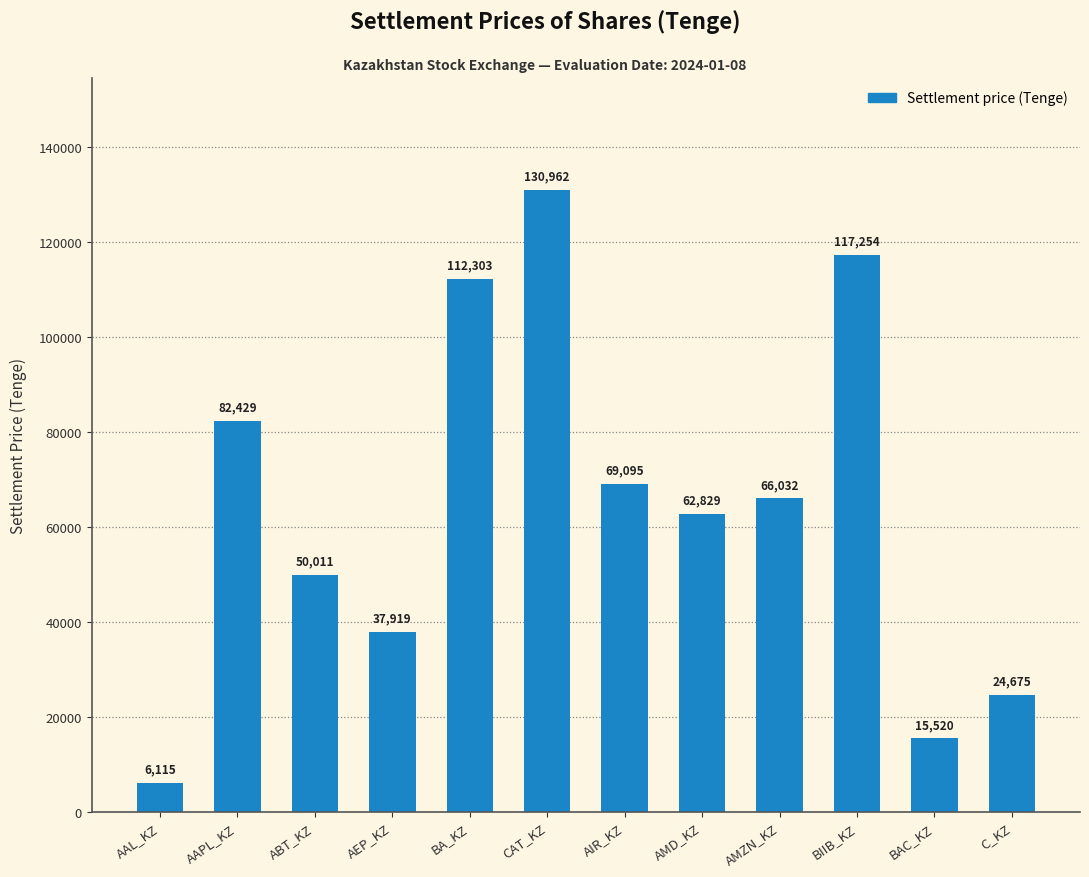

Rank the categories by value from highest to lowest.

CAT_KZ, BIIB_KZ, BA_KZ, AAPL_KZ, AIR_KZ, AMZN_KZ, AMD_KZ, ABT_KZ, AEP_KZ, C_KZ, BAC_KZ, AAL_KZ